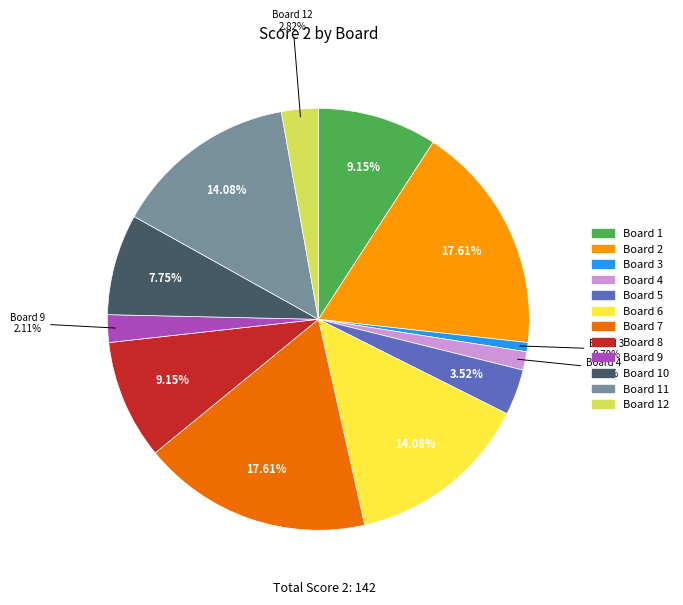

How many segments does this pie chart have?

12